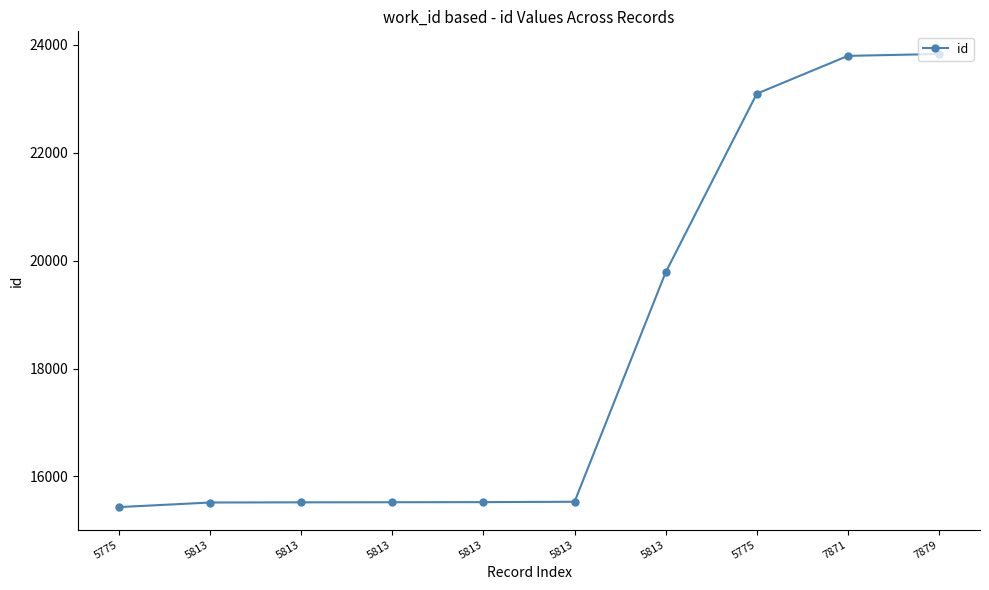

The chart shows a value of 33767 at 5775. True or false?

False